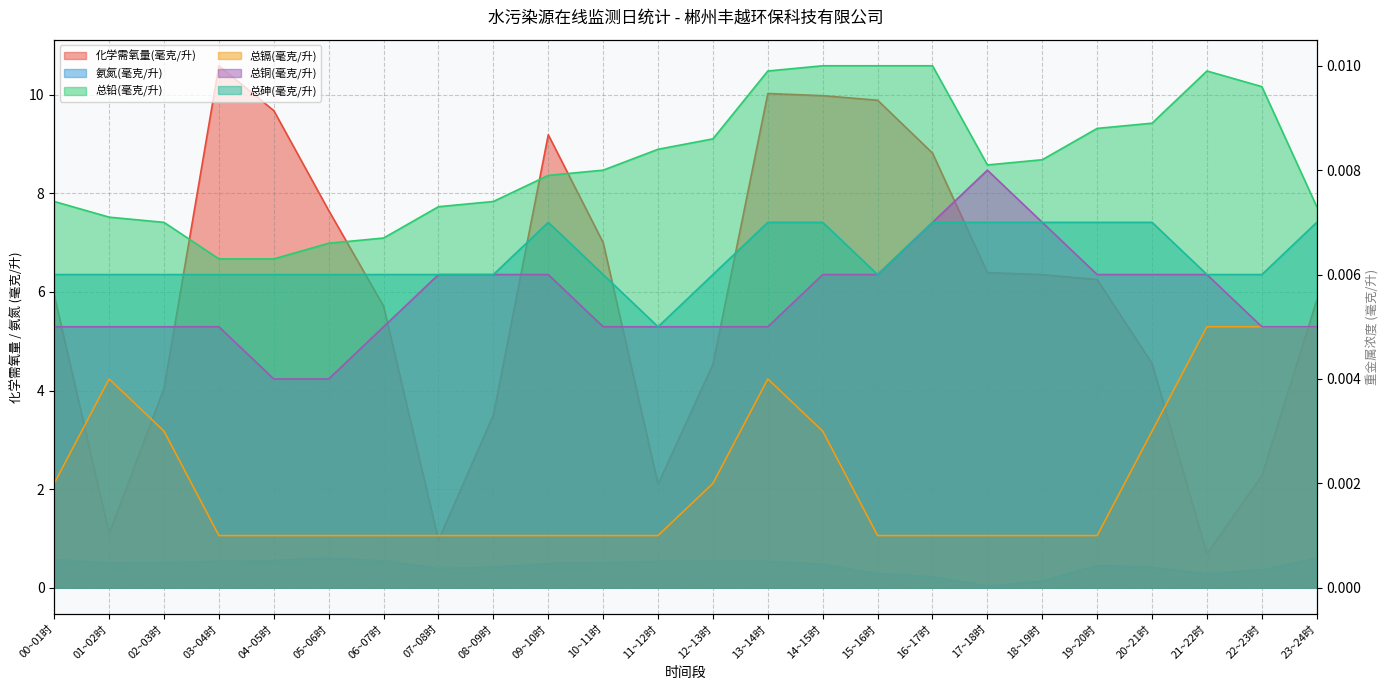

Which series has the largest total across all categories?

化学需氧量(毫克/升)